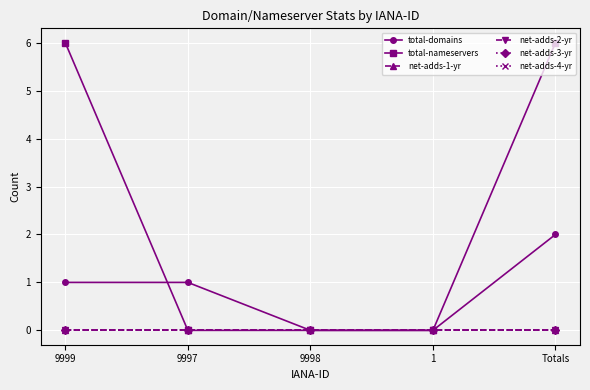

Which series has the largest total across all categories?

total-nameservers